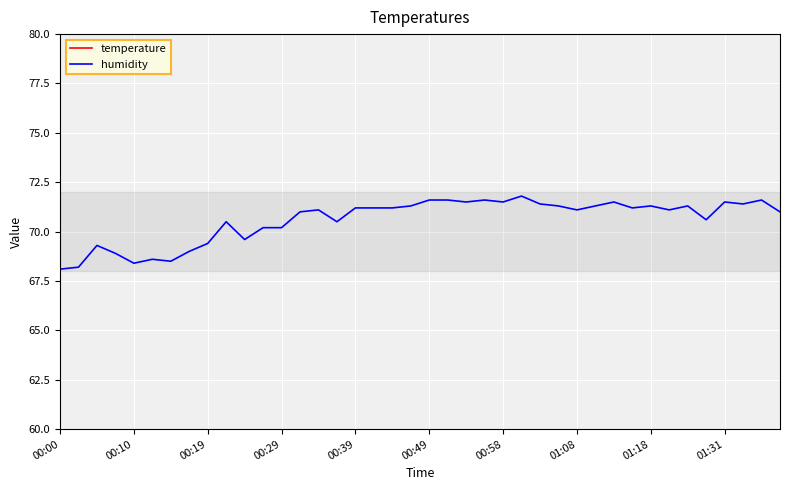

True or false: humidity has a value of 99.9 at 01:31.

False